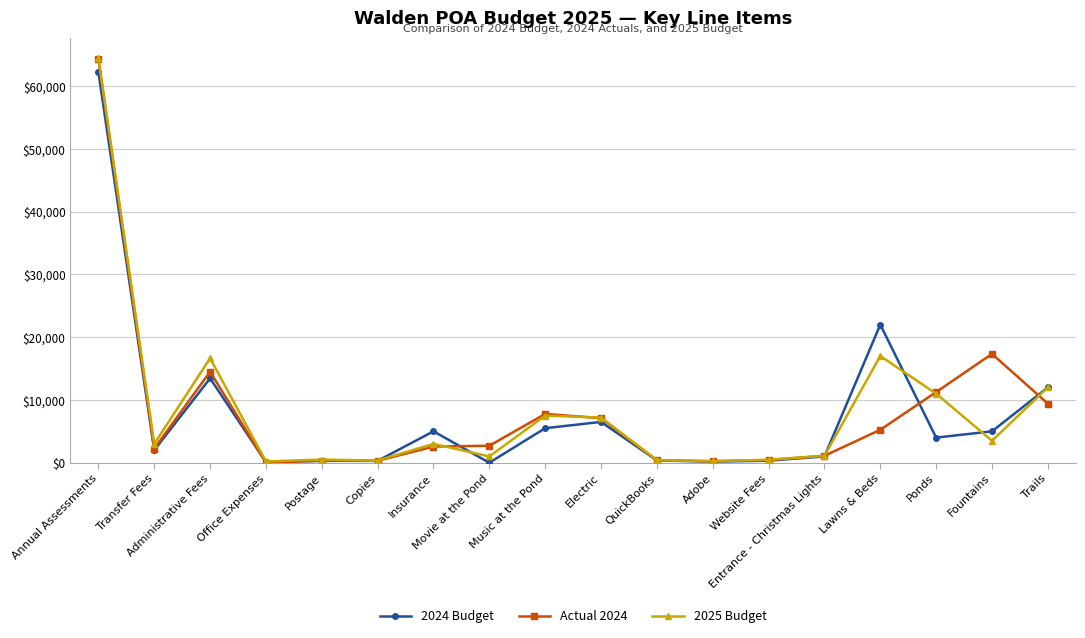

At how many categories does at least one series exceed 11614?

5